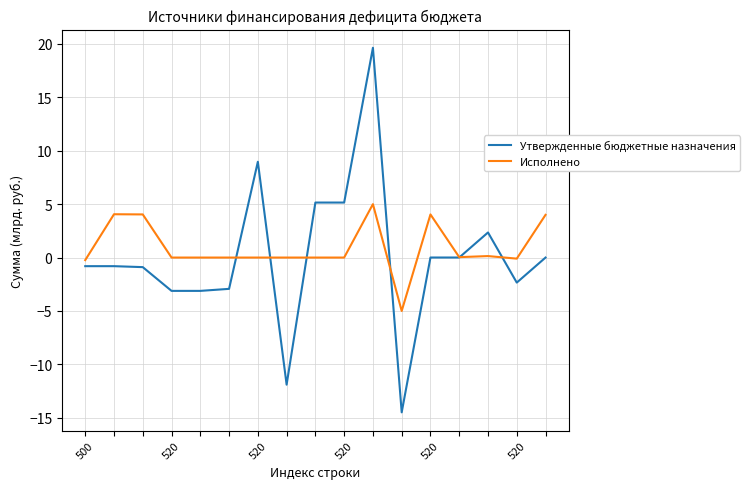

What is the average value of the Утвержденные бюджетные назначения series?

0.1